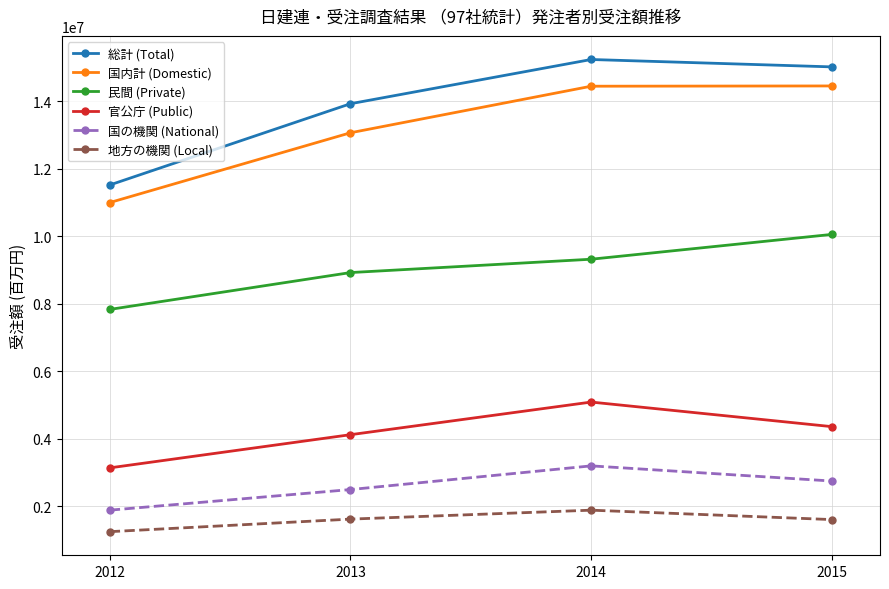

True or false: 地方の機関 (Local) and 国の機関 (National) cross at least once.

False